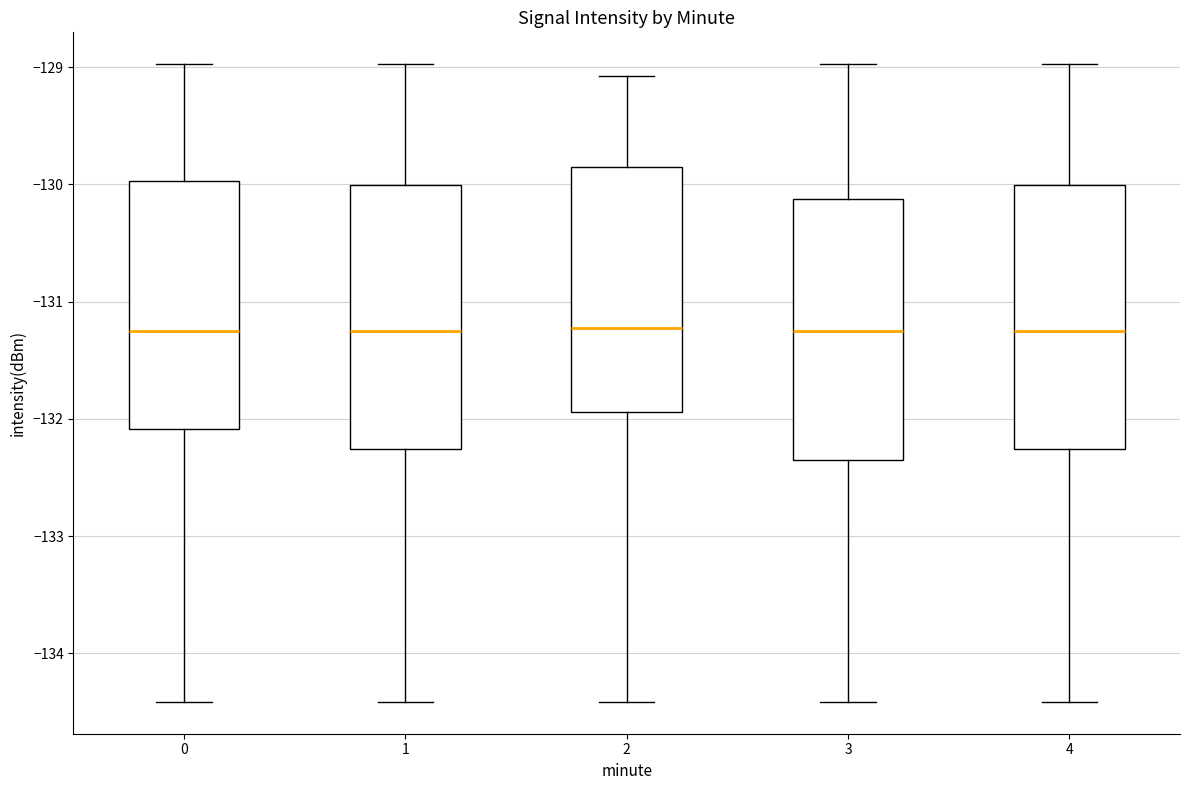

Where is the upper edge of the box at x = 0 on the y-axis? The values are not printed on the chart, so give them approximately, as read against the axis.

-130.0